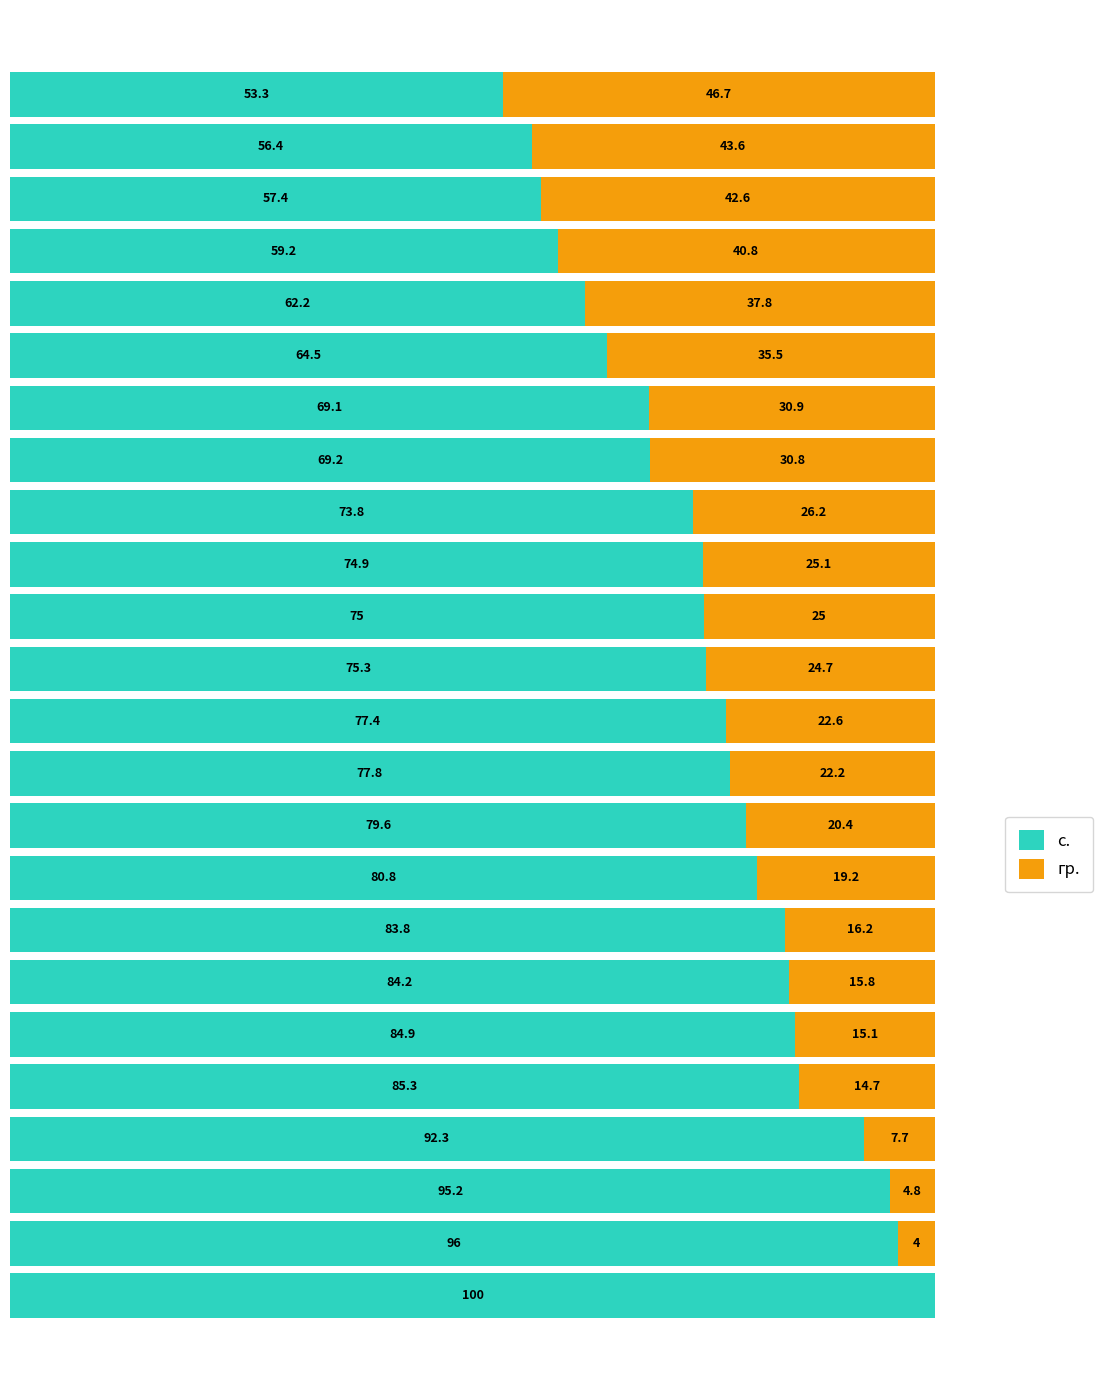

What are all the series names shown in the legend?

с., гр.